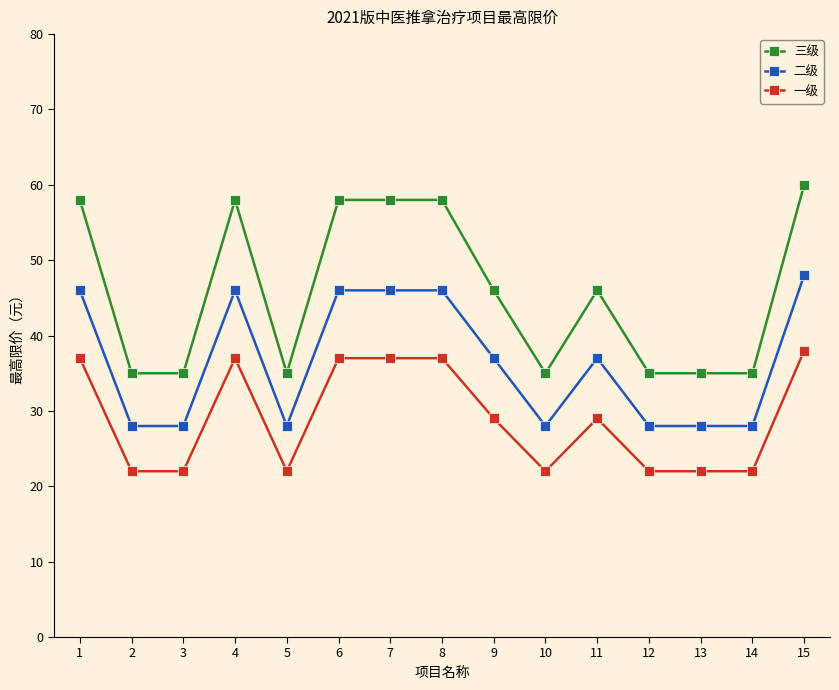

What is the sum of all 二级 values?

548